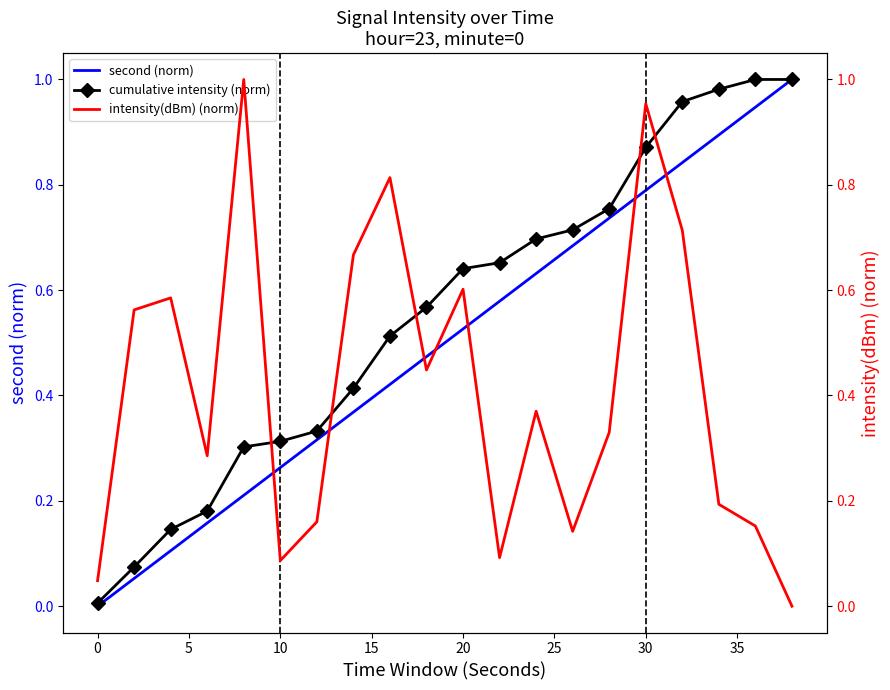

What is the average value of the cumulative intensity (norm) series?

0.6